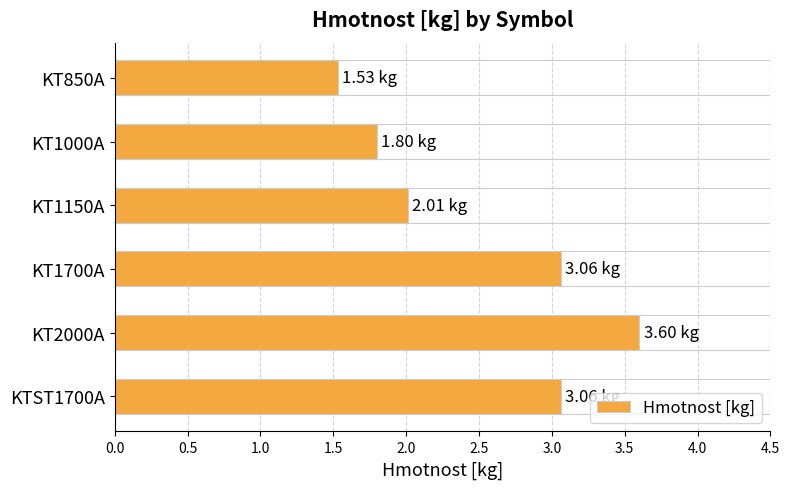

What is the difference between the maximum and minimum values?

2.1